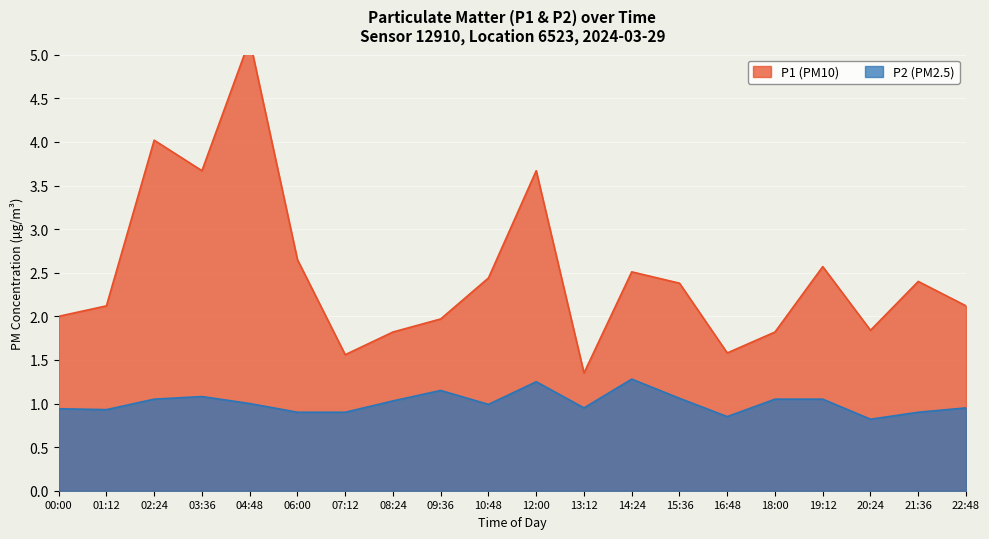

What is the label of the 13th point from the right?

08:24